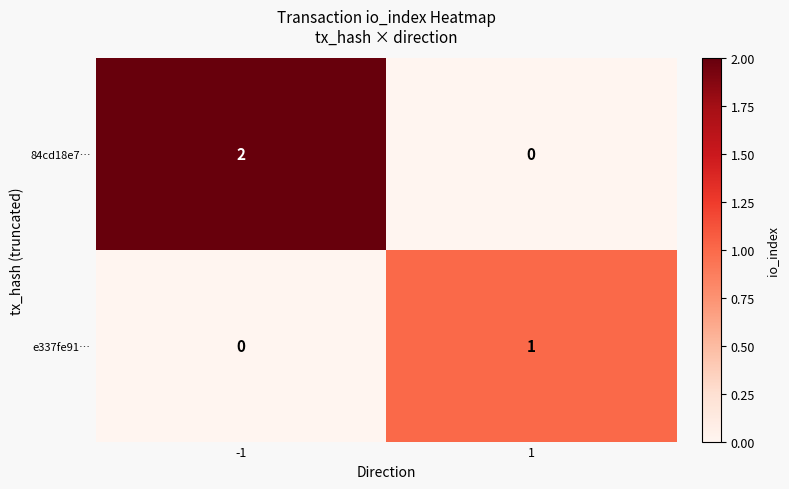

Is the value of e337fe91… at 1 greater than the value of 84cd18e7… at 1?

Yes